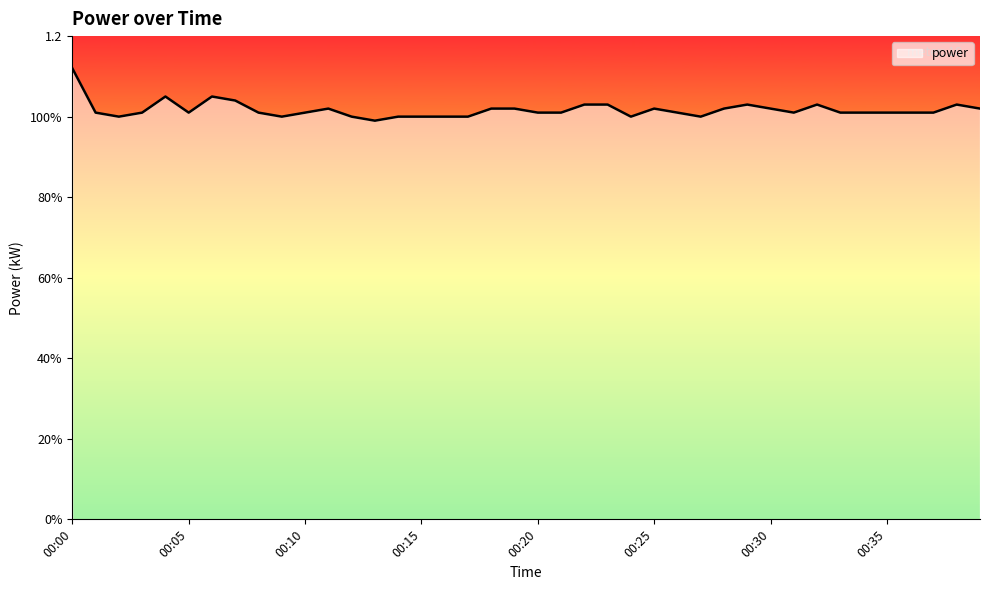

How many interior local valleys (lower than both neighbors) does the data have?

7